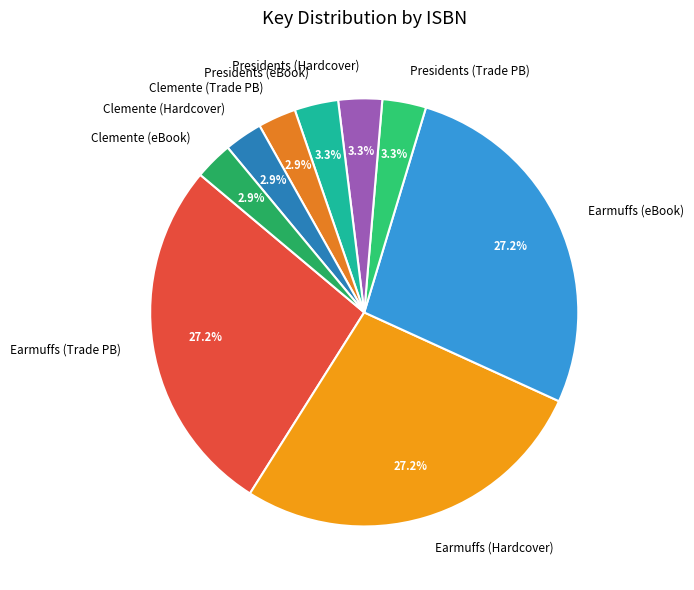

What percentage is NOT represented by Clemente (Trade PB)?

97.1%